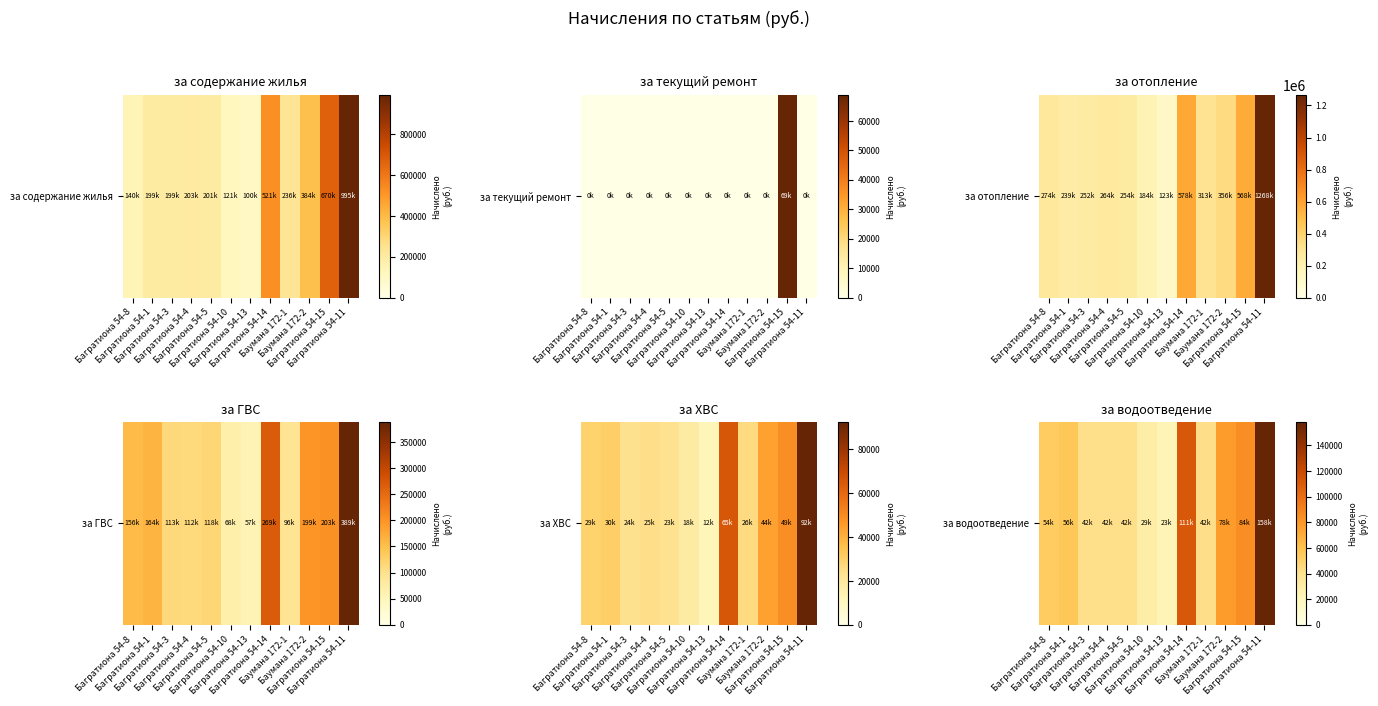

True or false: the data shows 158436.0 at Багратиона 54-11.

True